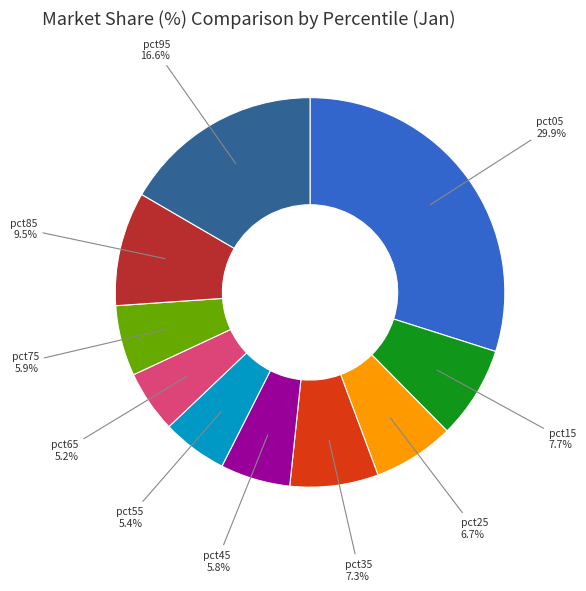

How many slices are in this pie chart?

10